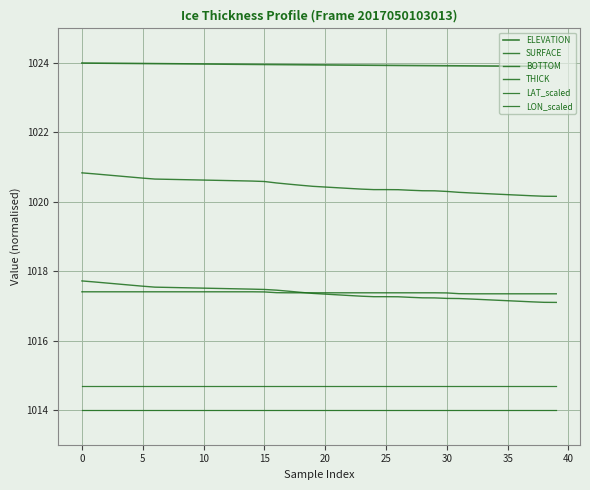

How many series are shown in this chart?

6